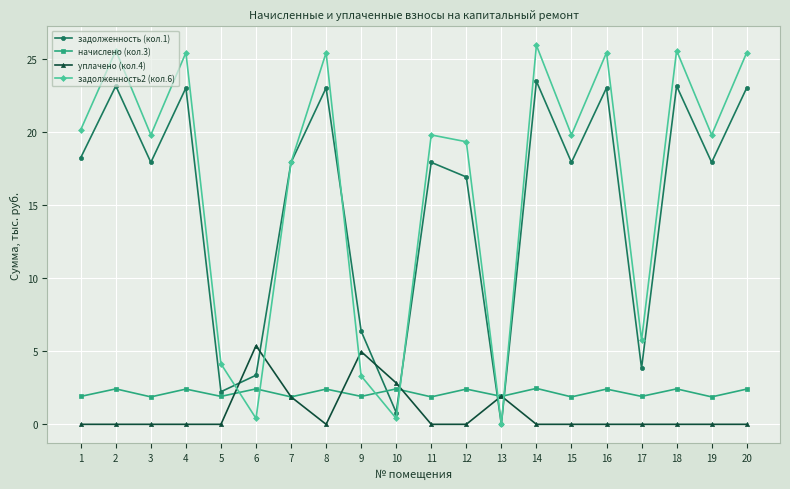

Which series has the largest range (max minus min)?

задолженность2 (кол.6)